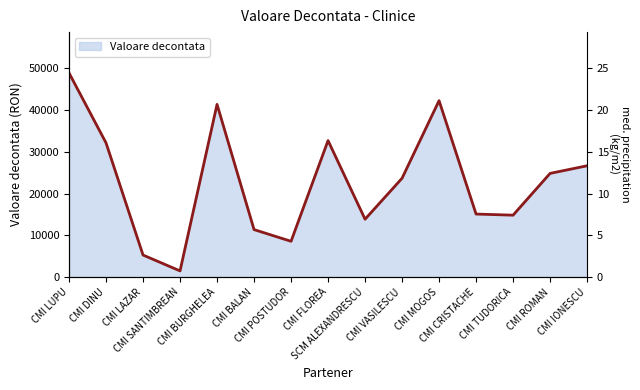

Reading right to left, extract all data points from this chart.

CMI IONESCU=26660.9	CMI ROMAN=24835.4	CMI TUDORICA=14833.3	CMI CRISTACHE=15102.4	CMI MOGOS=42257.9	CMI VASILESCU=23671.9	SCM ALEXANDRESCU=13867.8	CMI FLOREA=32694.5	CMI POSTUDOR=8578.8	CMI BALAN=11382.0	CMI BURGHELEA=41368.6	CMI SANTIMBREAN=1487.8	CMI LAZAR=5285.9	CMI DINU=32136.7	CMI LUPU=48889.7